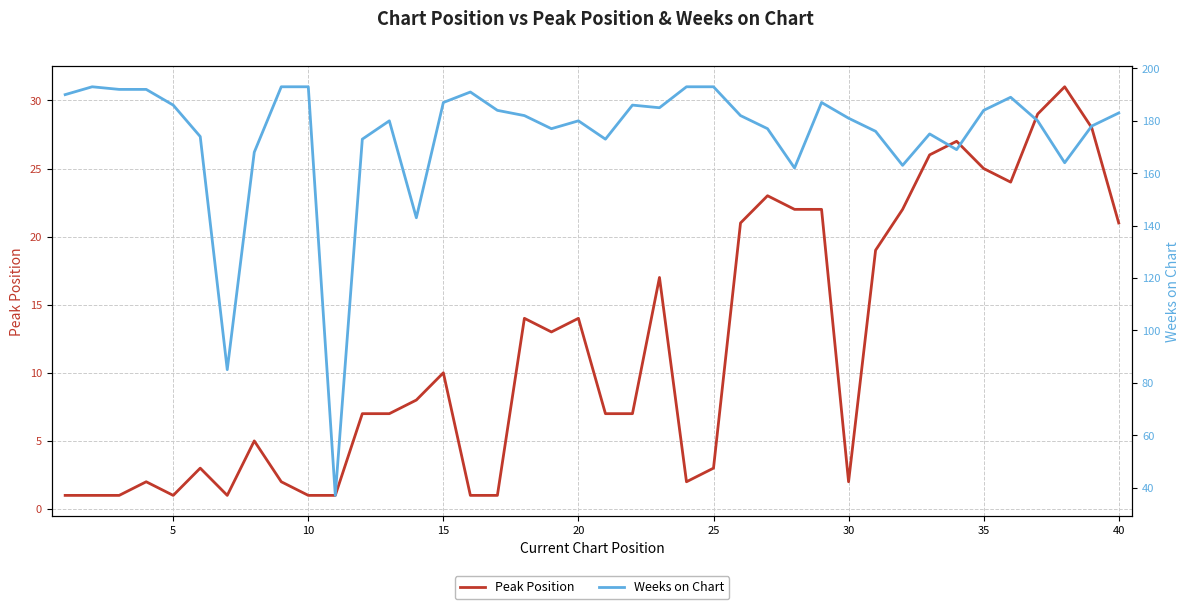

Which series has the largest range (max minus min)?

Weeks on Chart